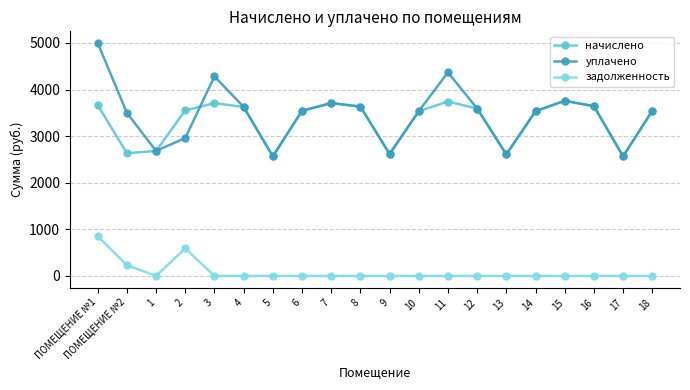

True or false: задолженность has a value of 0.0 at 3.

True